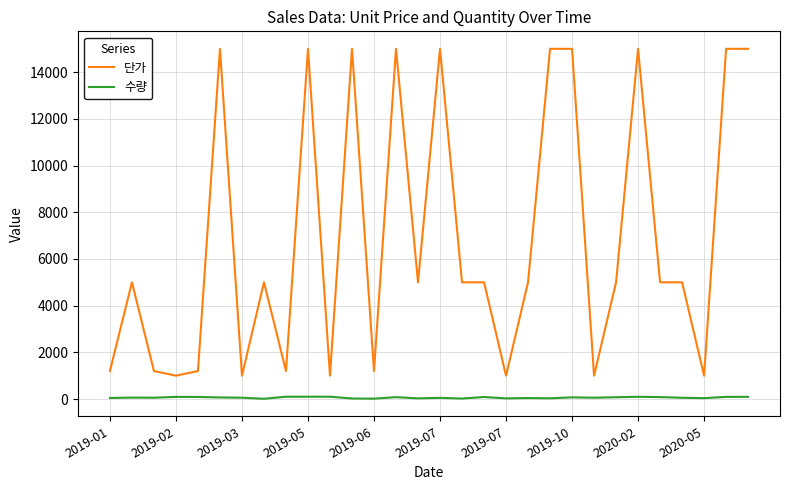

Is this an area chart (filled region under the line)?

No